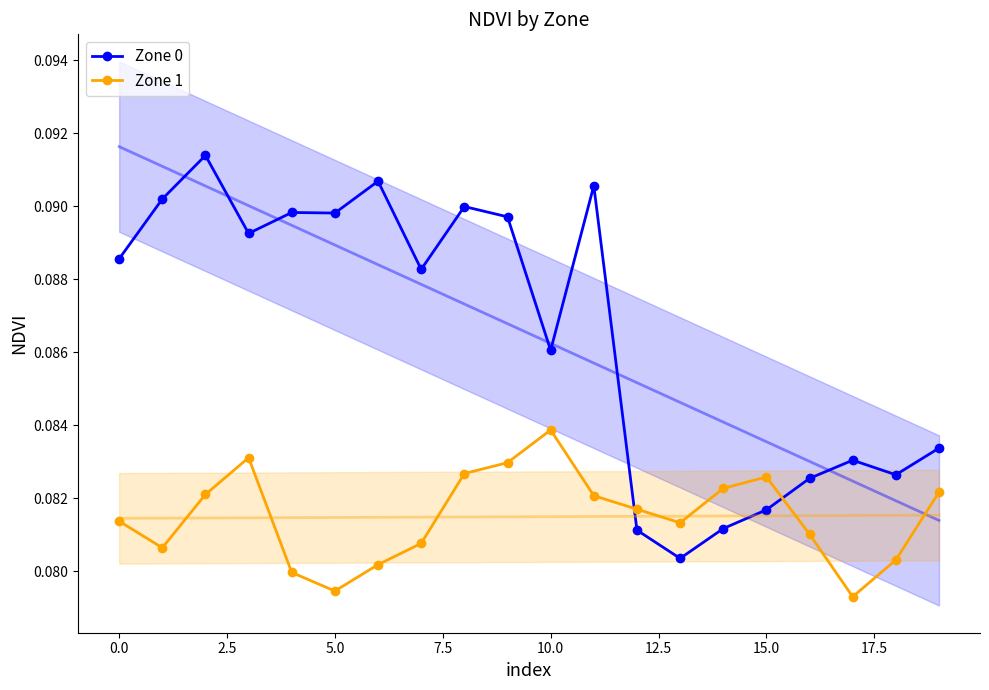

How many times do Zone 1 and Zone 0 cross each other?

2